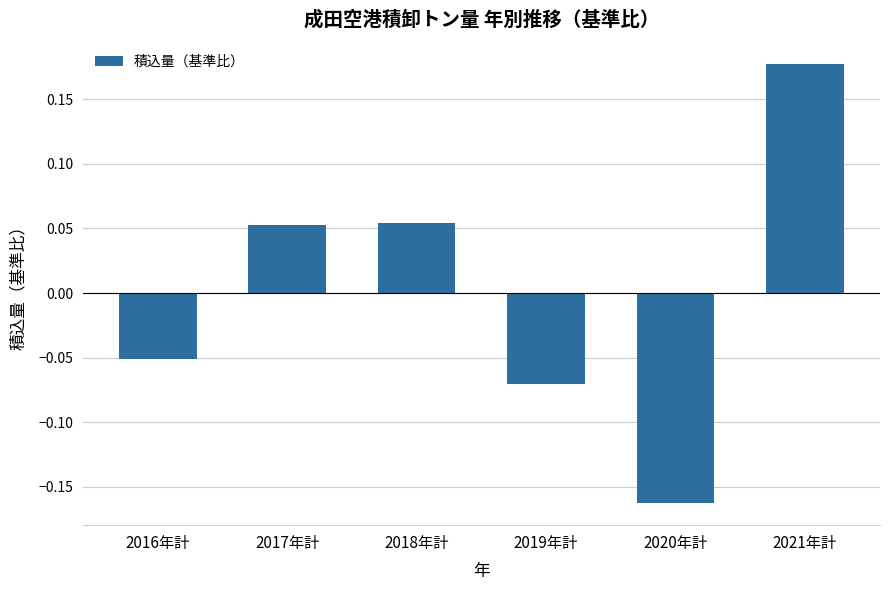

What is the label of the 3rd bar from the left?

2018年計